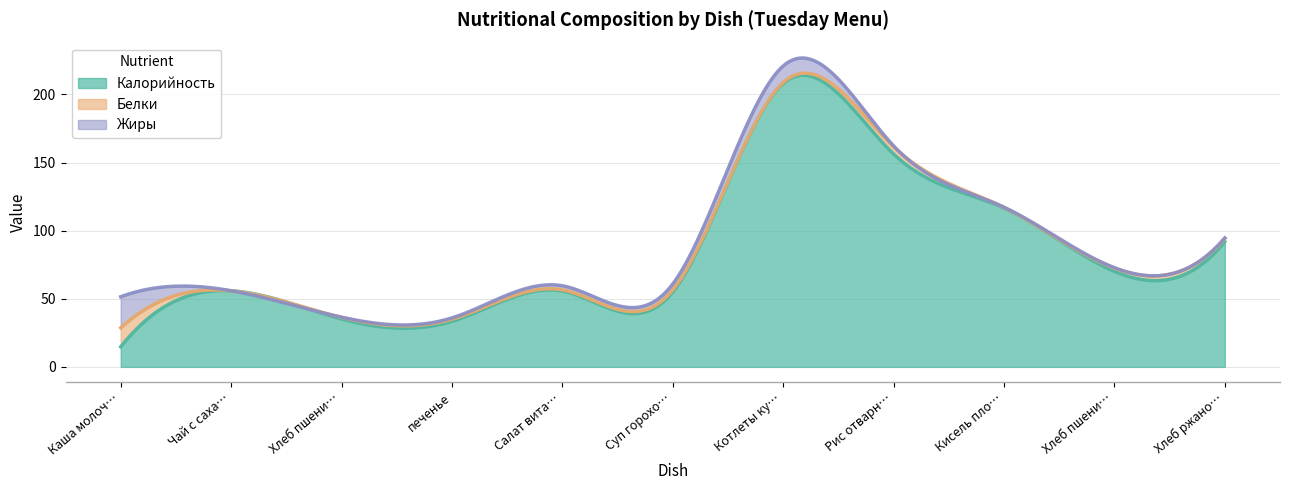

True or false: Калорийность has more than 0 points higher than both neighbors.

True